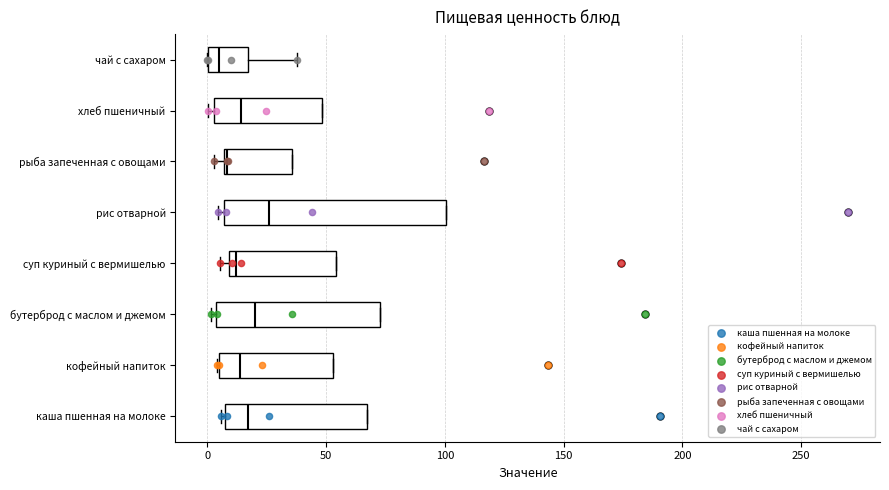

Where is the left edge of the box for кофейный напиток on the x-axis? The values are not printed on the chart, so give them approximately, as read against the axis.

5